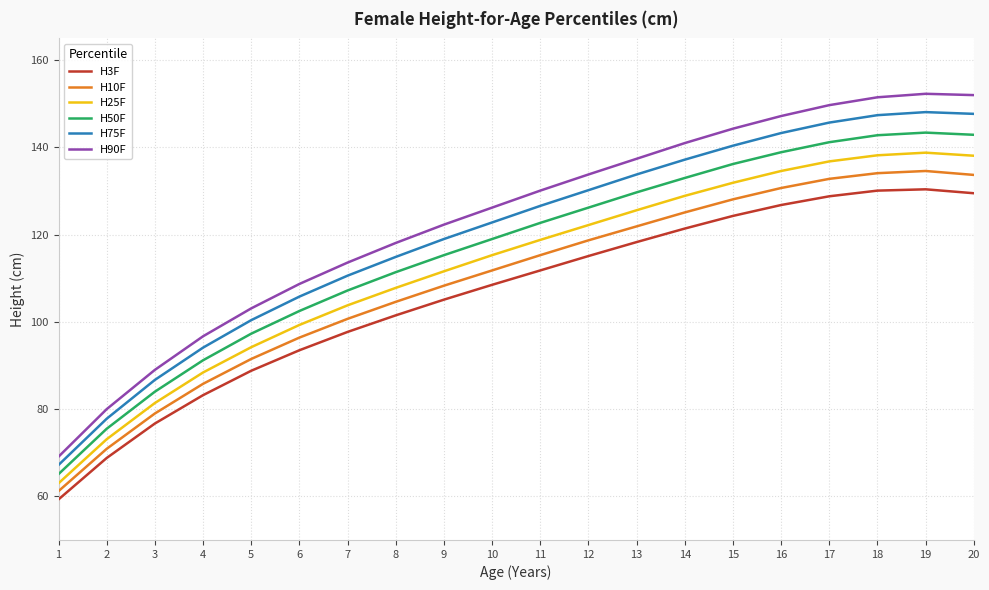

What is the average value of the H10F series?

109.3